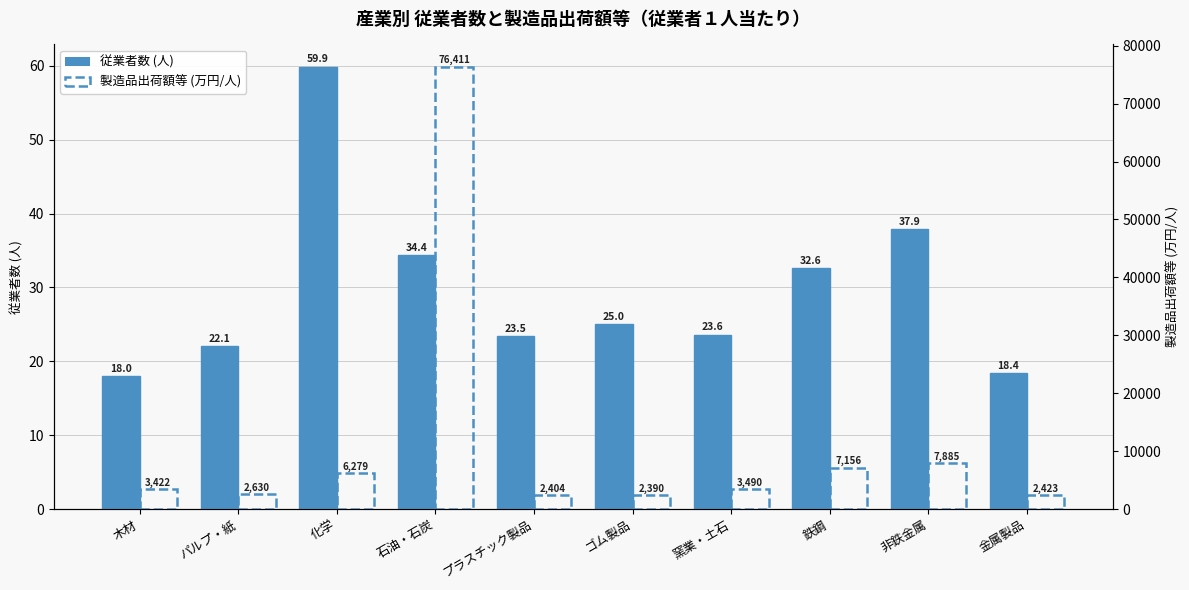

Where does the 従業者数 (人) series first go above 24?

化学